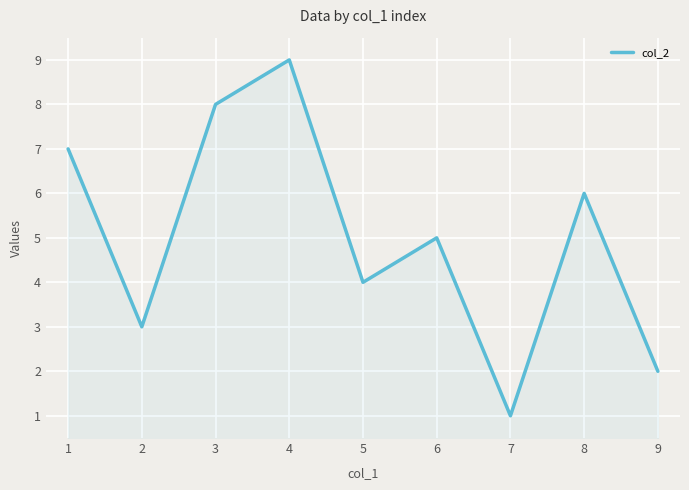

What is the sum of the values at 4 and 8?

15